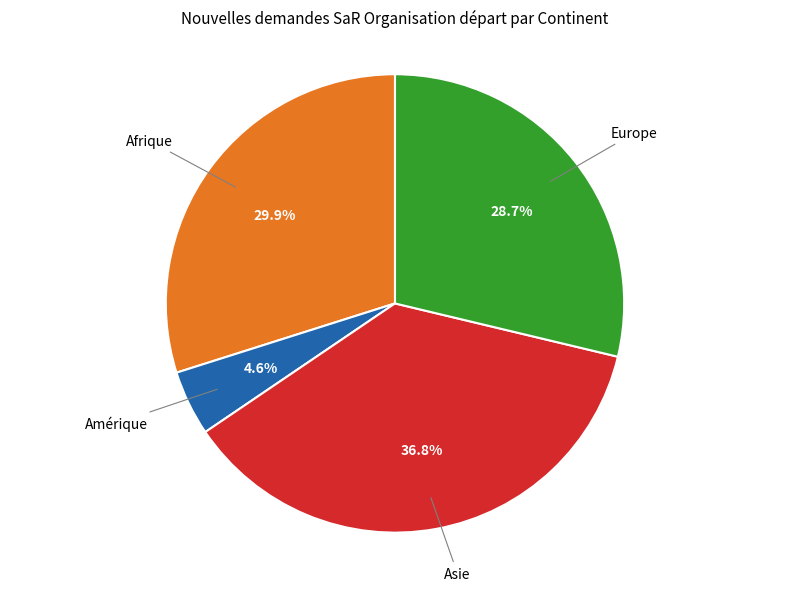

To the nearest percent, what is the difference between the Amérique and Asie slice percentages?

32%